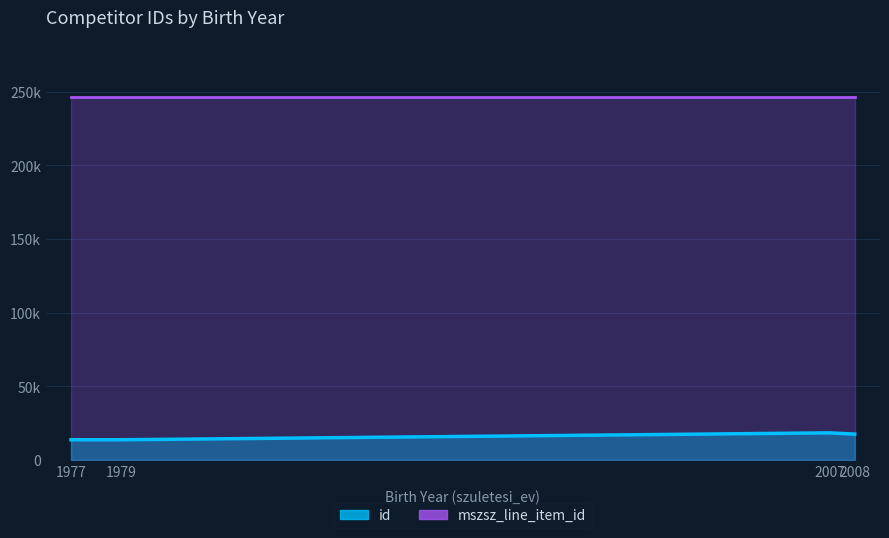

True or false: id and mszsz_line_item_id cross at least once.

False